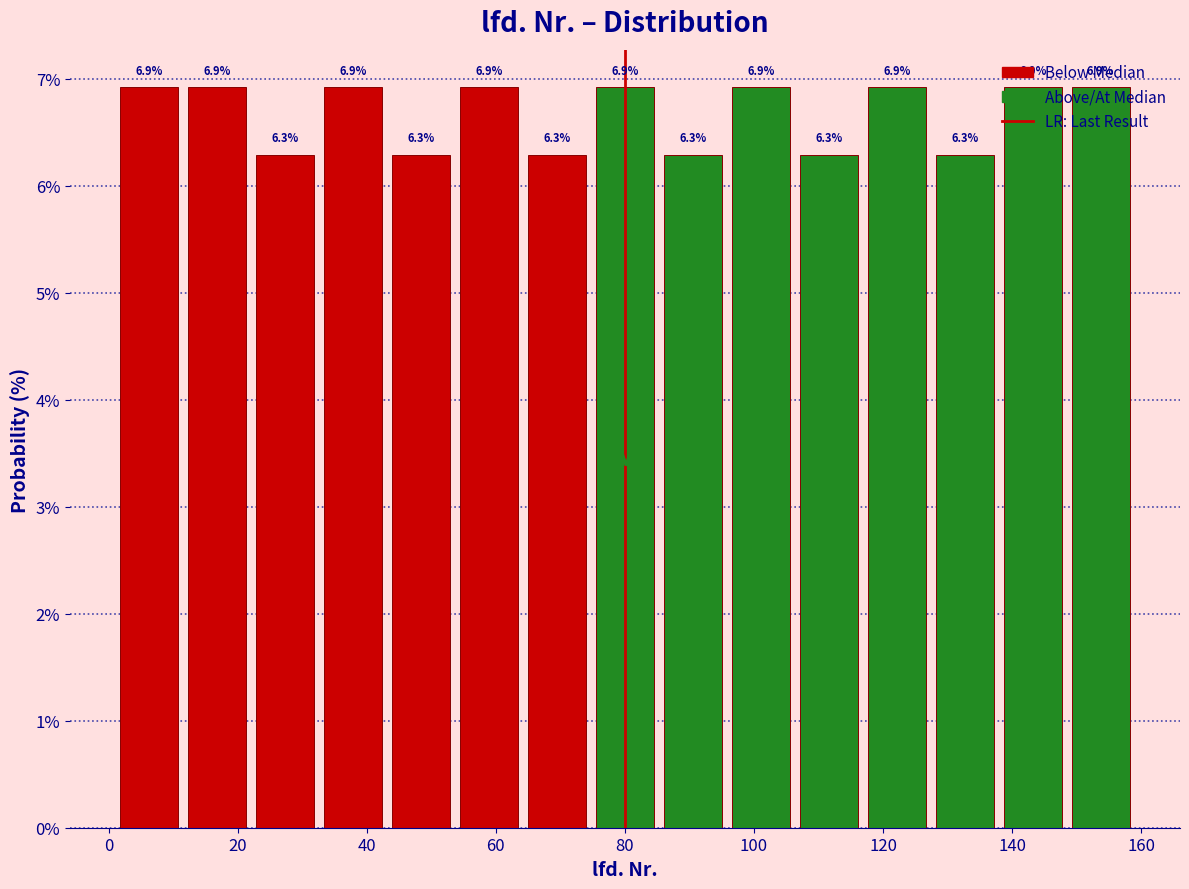

Reading left to right, list every bar in this chart as the range it spans on the x-axis followed by its height. The bar edges are not printed on the chart, so give them approximately, as read against the axis.

2 to 12: 6.9
12 to 22: 6.9
22 to 32: 6.3
32 to 44: 6.9
44 to 54: 6.3
54 to 64: 6.9
64 to 74: 6.3
74 to 86: 6.9
86 to 96: 6.3
96 to 106: 6.9
106 to 116: 6.3
116 to 128: 6.9
128 to 138: 6.3
138 to 148: 6.9
148 to 160: 6.9